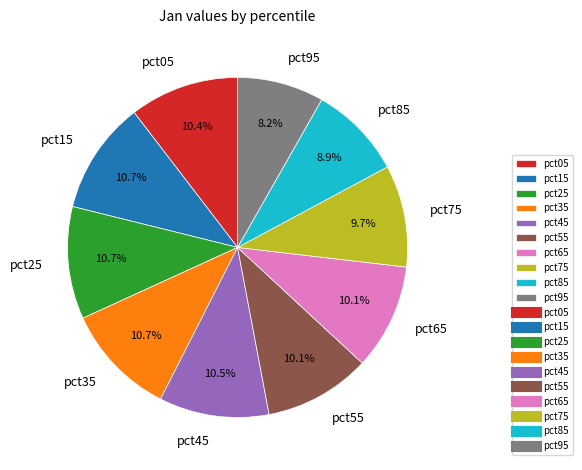

To the nearest percent, what percentage of the pie is pct55?

10%